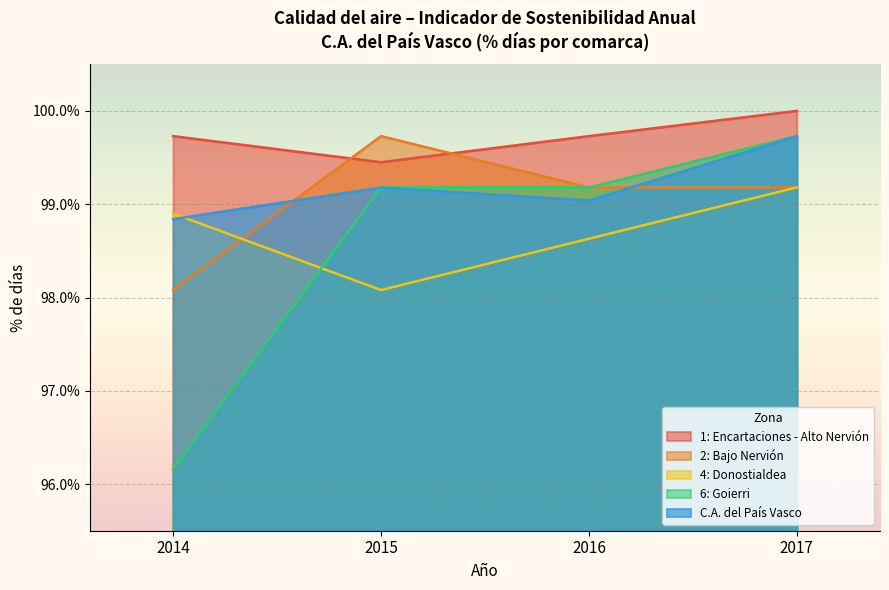

Reading left to right, transcribe all the data shown in this chart.

1: Encartaciones - Alto Nervión: 2014=1.0	2015=1.0	2016=1.0	2017=1.0
2: Bajo Nervión: 2014=1.0	2015=1.0	2016=1.0	2017=1.0
4: Donostialdea: 2014=1.0	2015=1.0	2016=1.0	2017=1.0
6: Goierri: 2014=1.0	2015=1.0	2016=1.0	2017=1.0
C.A. del País Vasco: 2014=1.0	2015=1.0	2016=1.0	2017=1.0